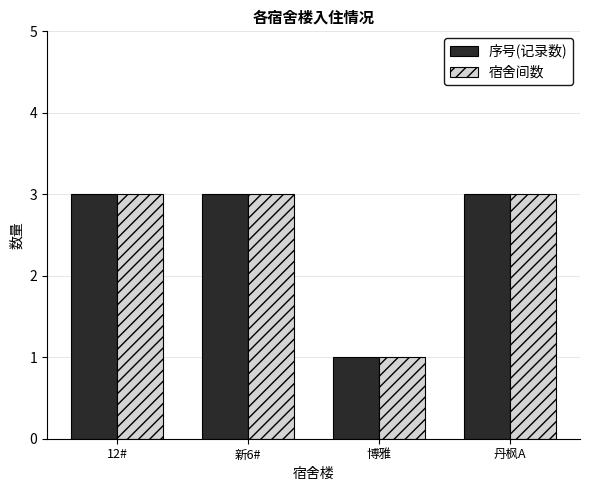

Count the 序号(记录数) values in the range 3 to 4.

3